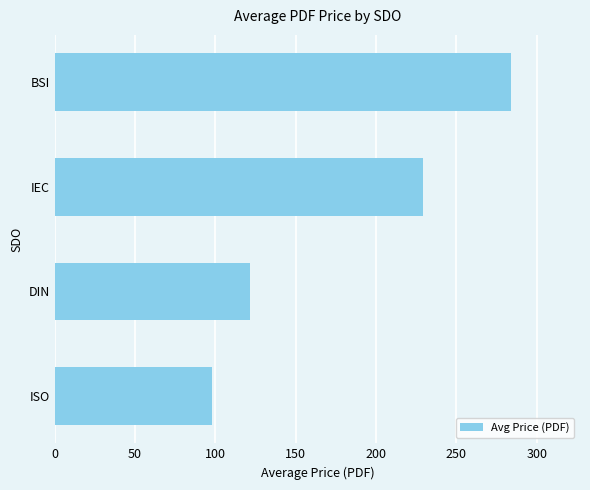

How many bars are there in total?

4